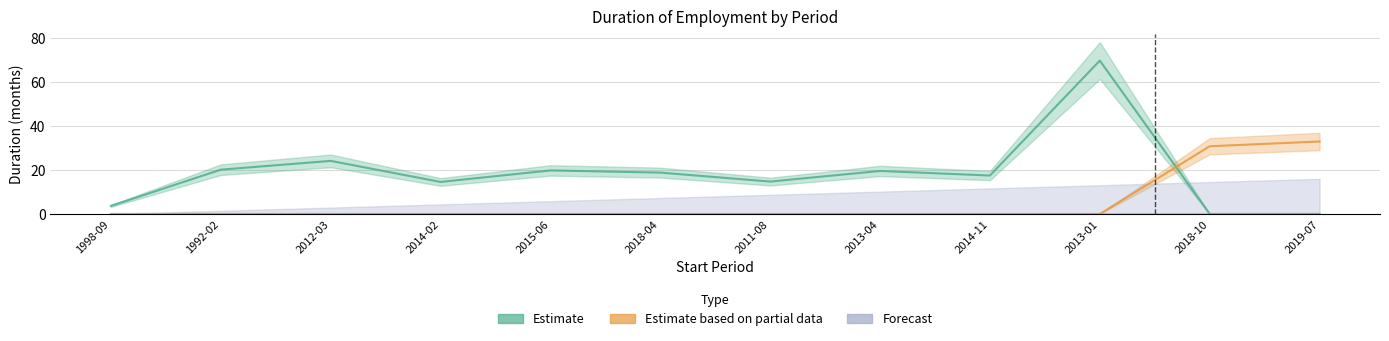

What is the difference between the second highest and minimum values in the Estimate series?

24.2